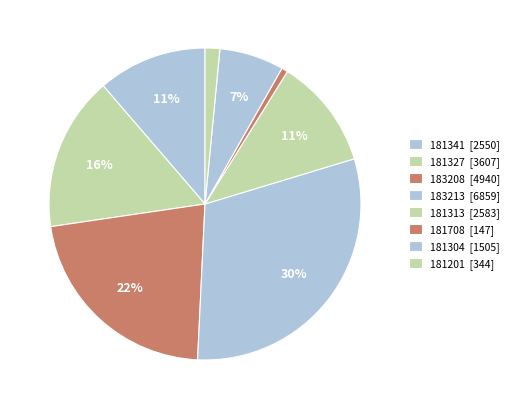

How much of the chart is everything except 181313?

88.5%